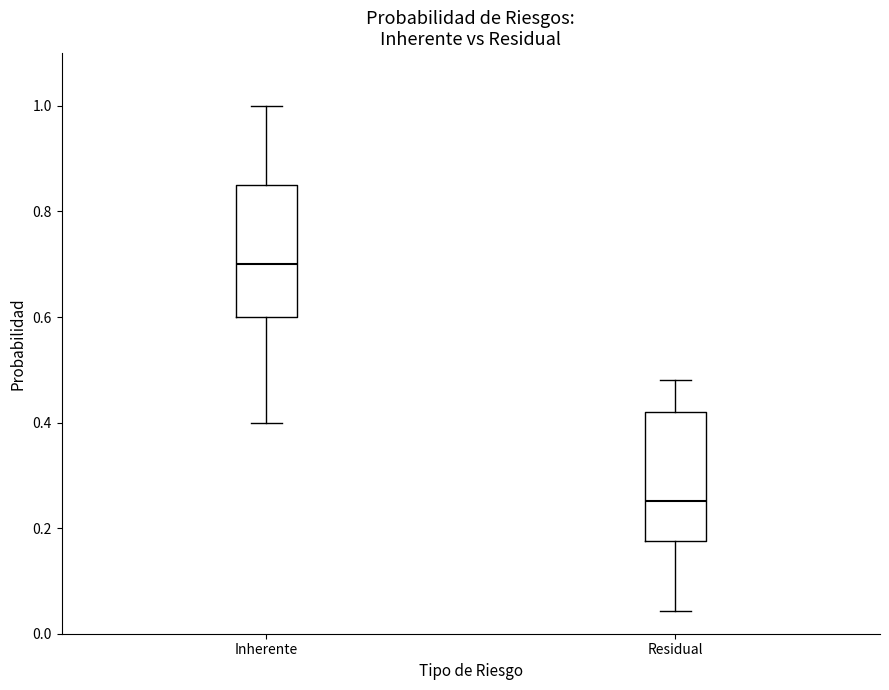

Reading left to right, read every box against the y-axis: the position of its median line, the range the box covers, and the ends of its whiskers. The values are not printed on the chart, so give them approximately, as read against the axis.

Inherente: median 0.70, box 0.60 to 0.86, whiskers 0.40 to 1.00
Residual: median 0.26, box 0.18 to 0.42, whiskers 0.04 to 0.48